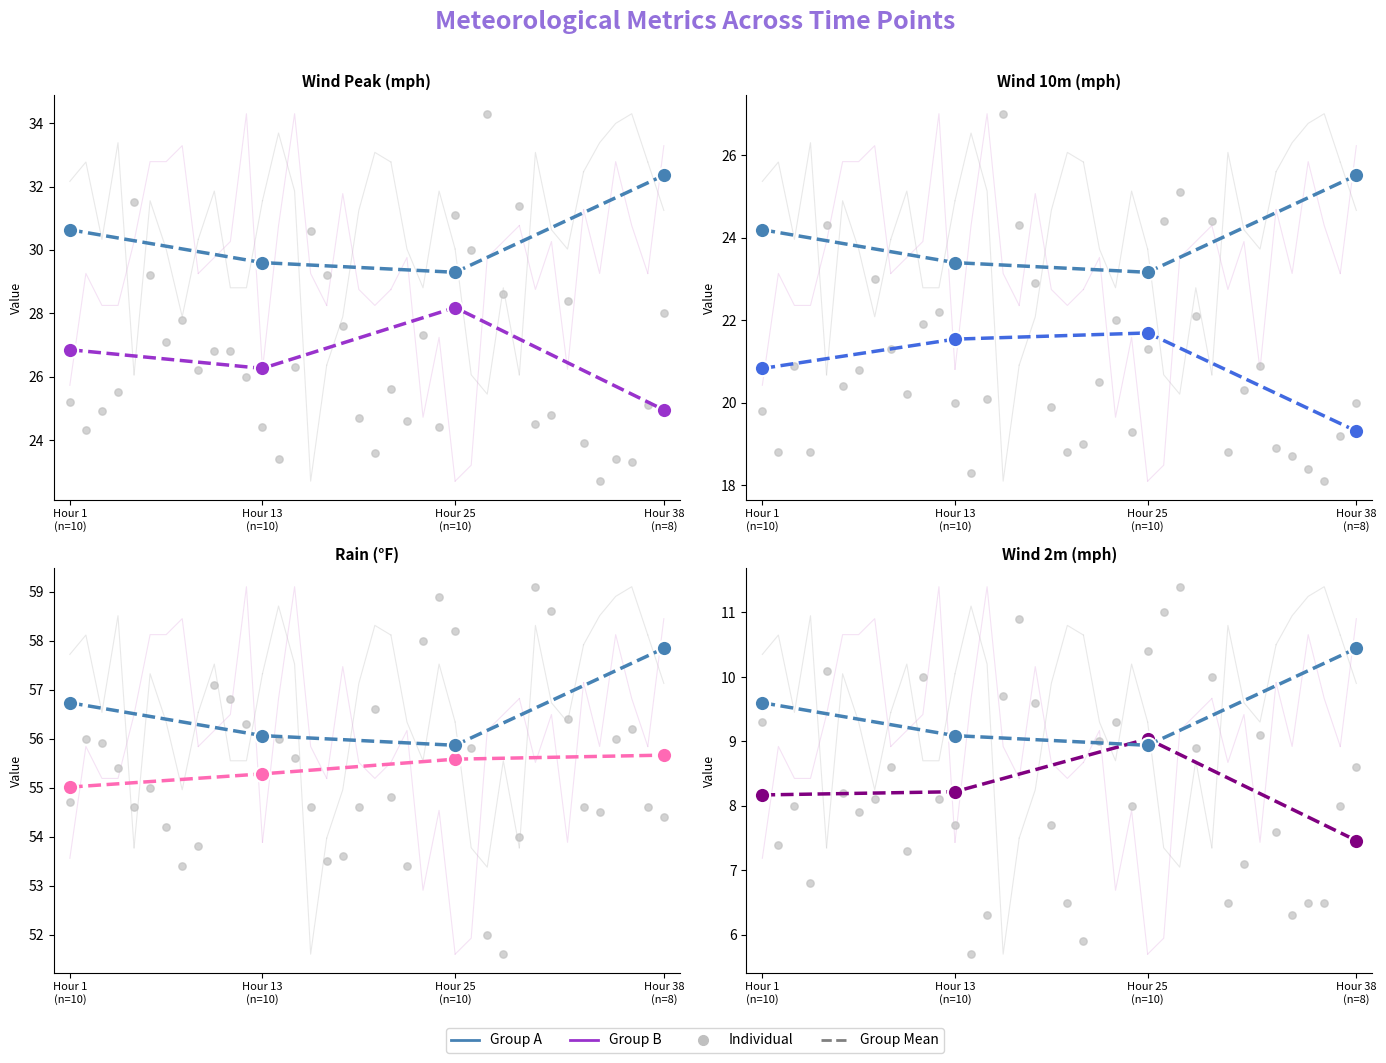

Which series contains the highest Y value?

Rain